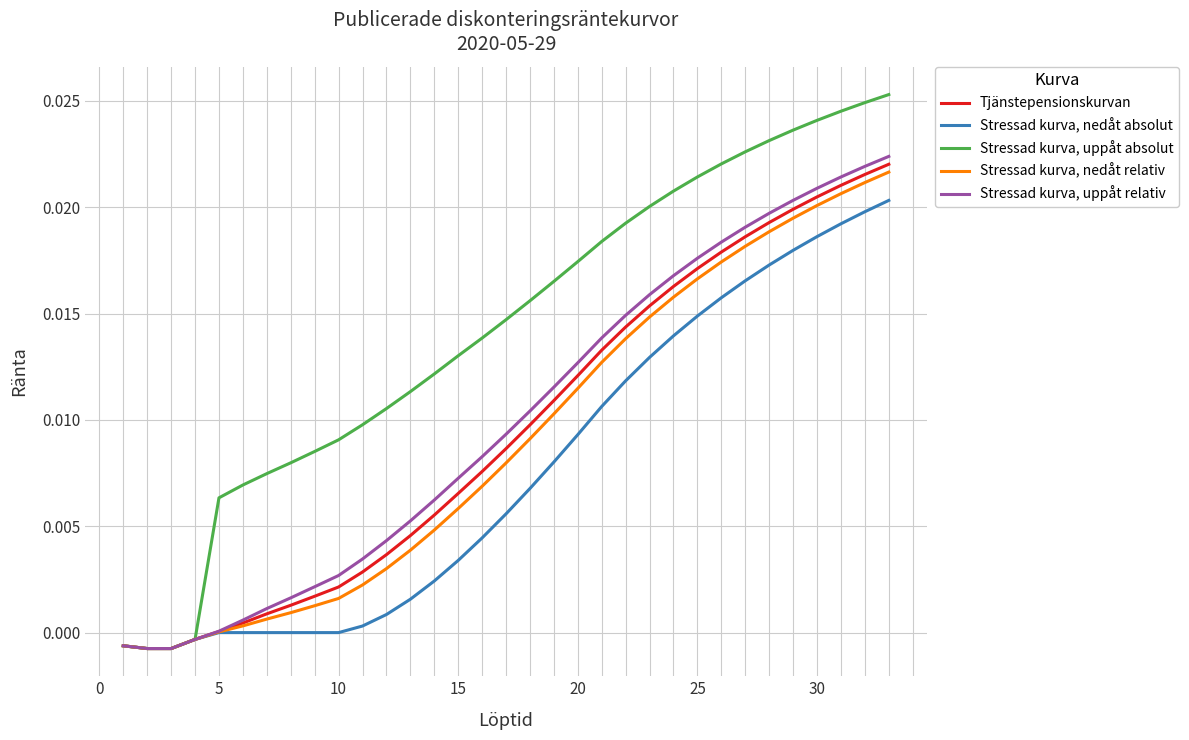

Count the number of categories in the chart.

33